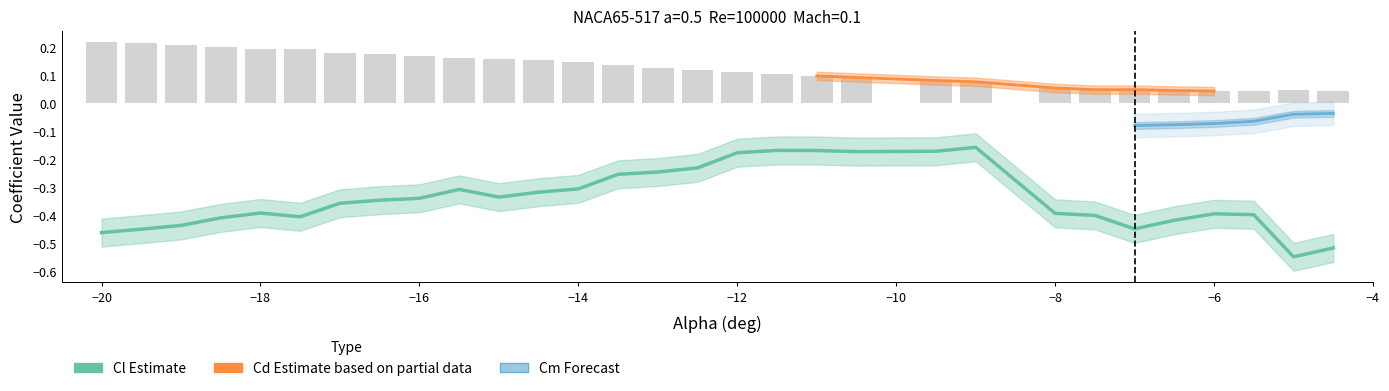

How many groups of bars are there?

30